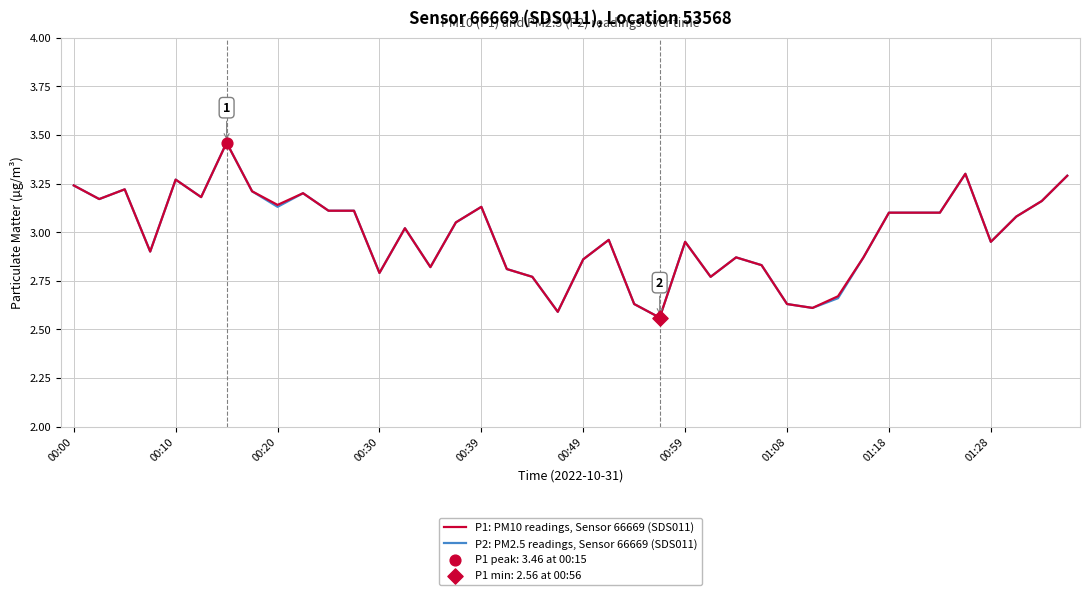

Does the chart have visible grid lines?

Yes